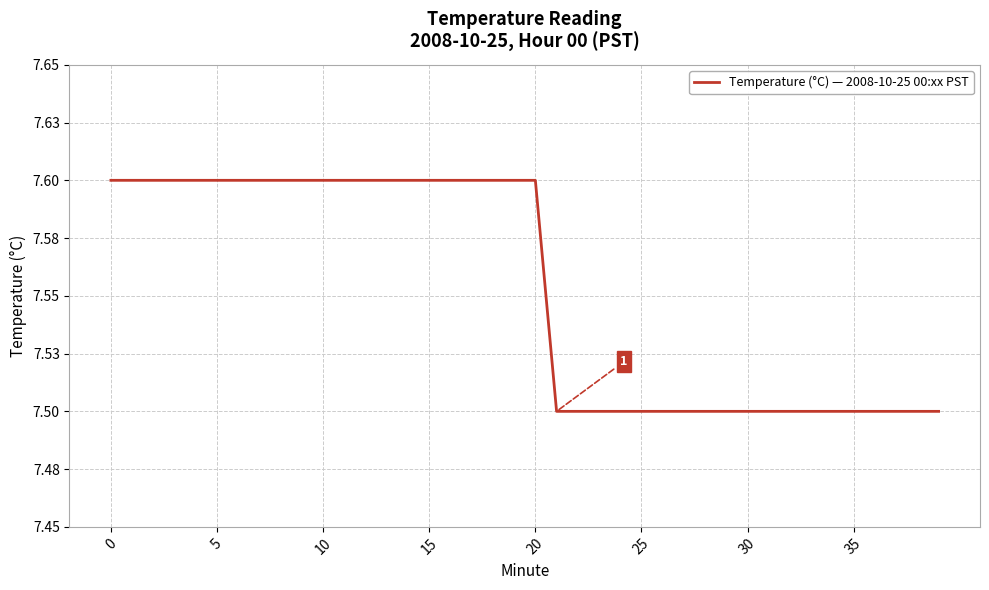

What is the sum of all values?

302.1